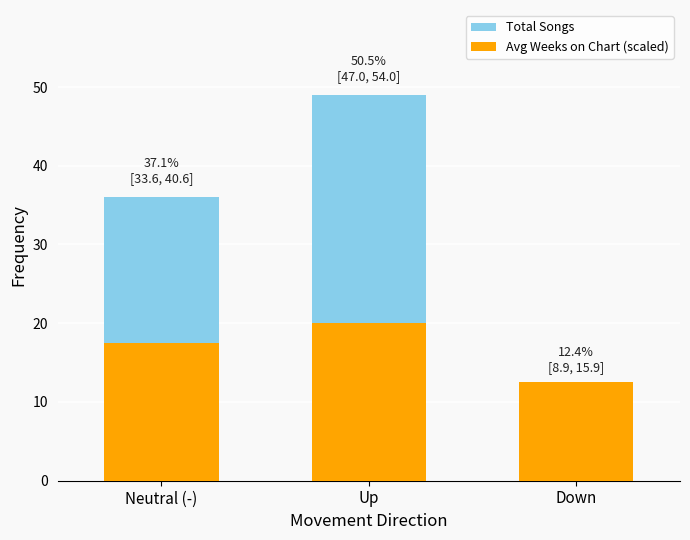

Which series has the widest spread of values?

Total Songs